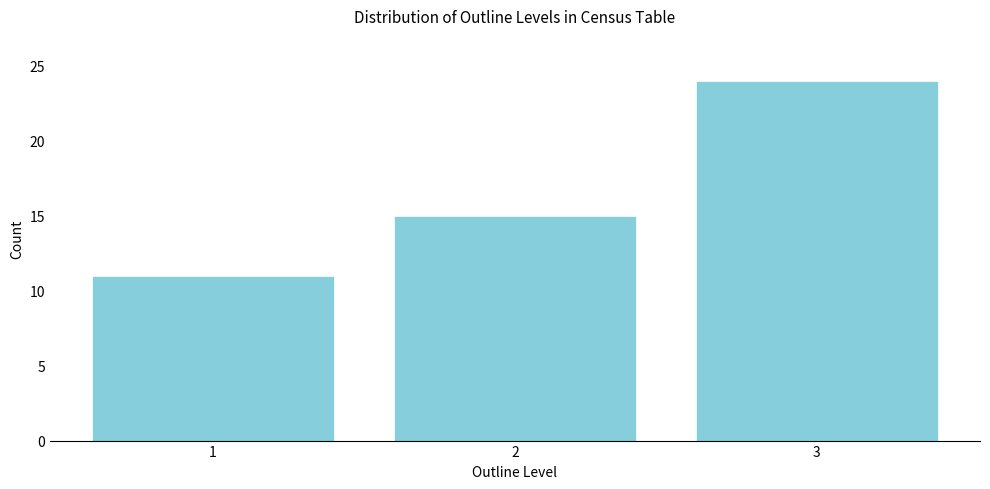

Reading right to left, transcribe all the data shown in this chart.

24	15	11